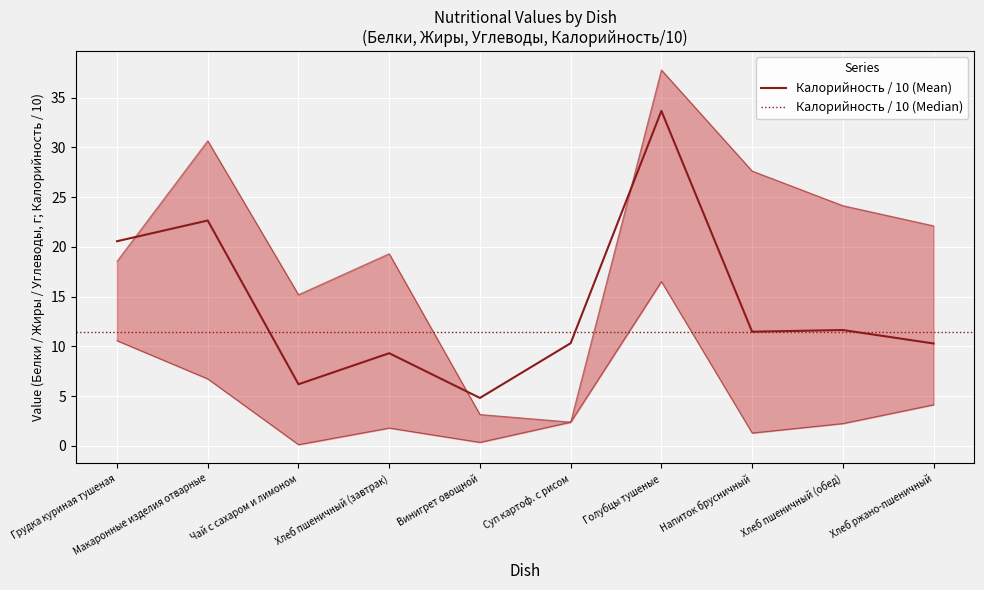

True or false: Калорийность has more than 1 points higher than both neighbors.

True